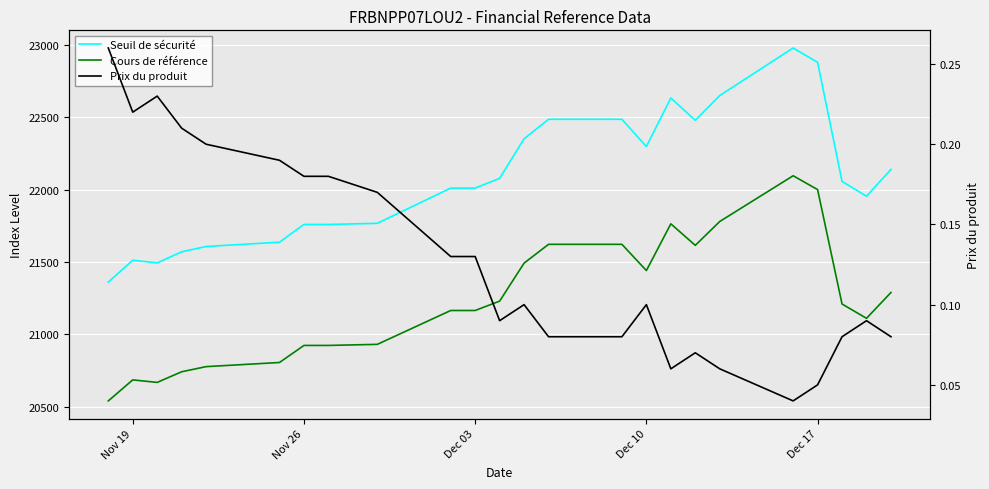

The Seuil de sécurité series shows 11349.8 at 19. True or false?

False